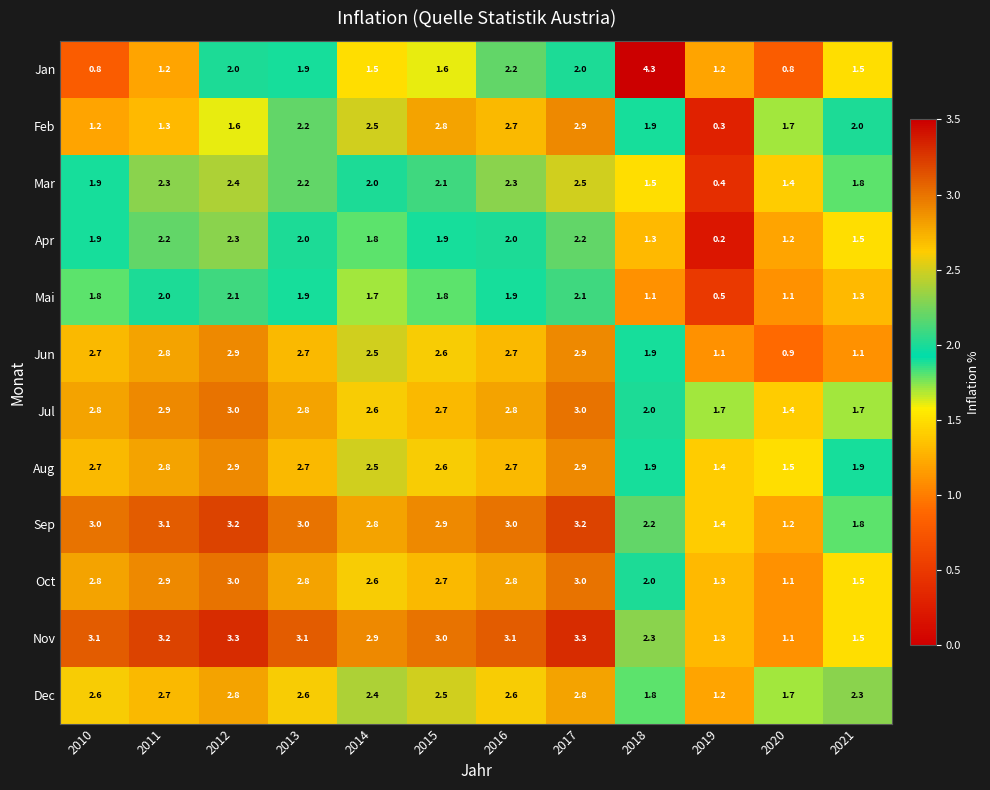

What is the difference between the second highest and second lowest values in the Mar series?

1.0